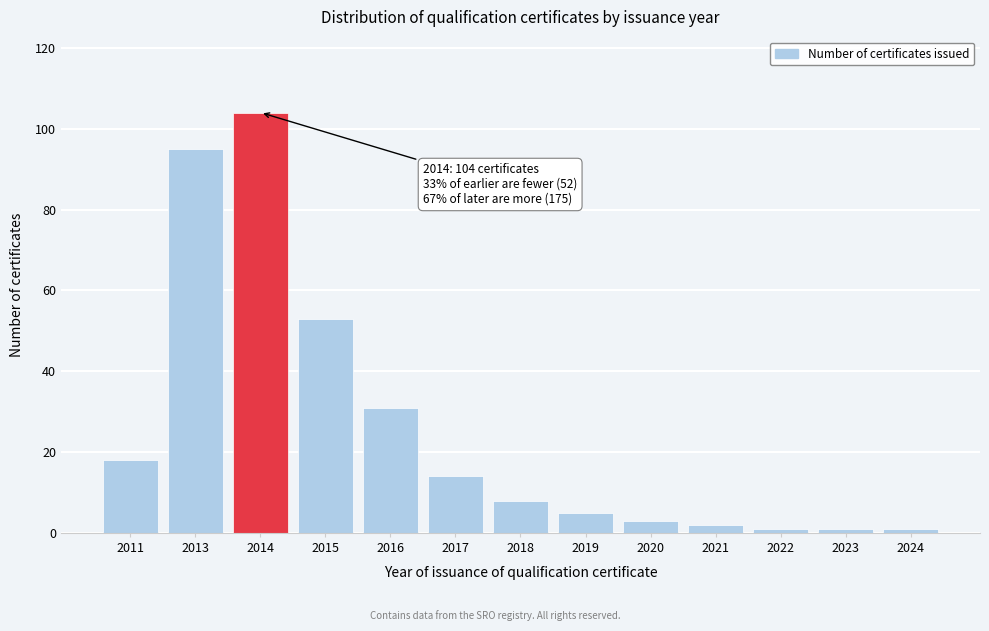

Reading right to left, transcribe all the data shown in this chart.

1	1	1	2	3	5	8	14	31	53	104	95	18